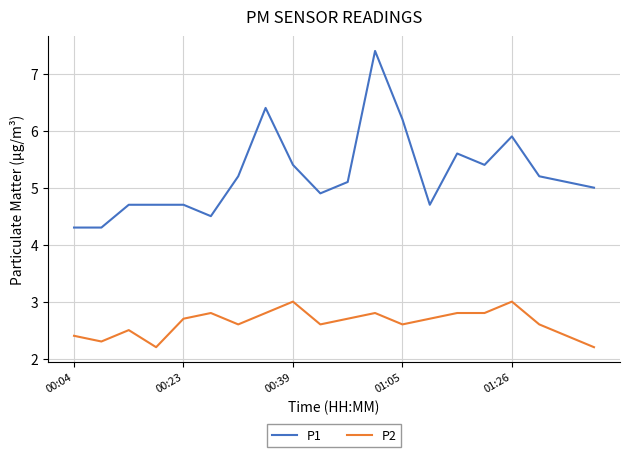

What is the maximum value shown in the chart?

7.4